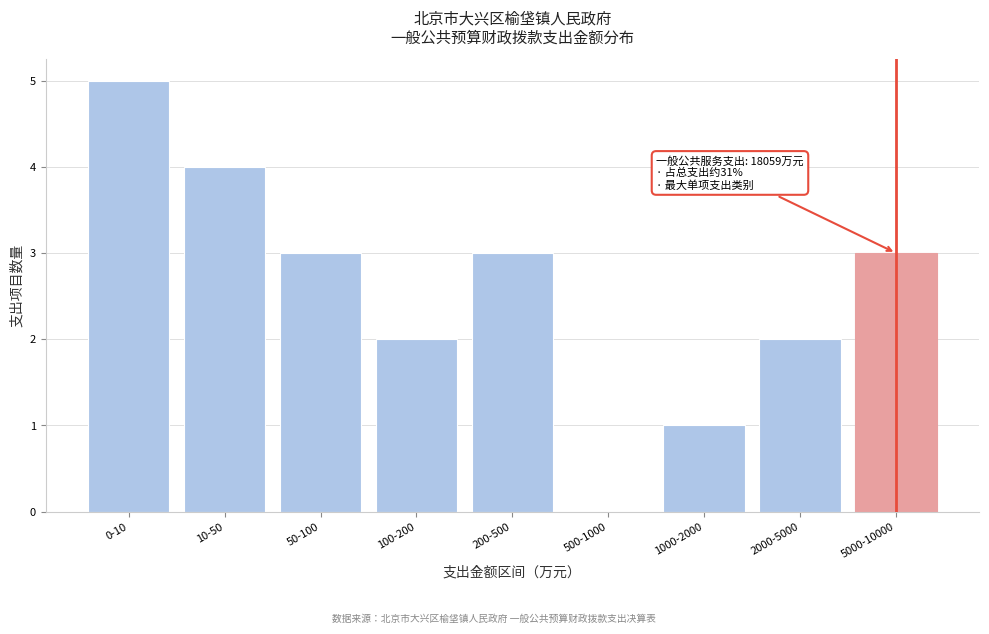

Reading left to right, extract all data points from this chart.

0-10=5	10-50=4	50-100=3	100-200=2	200-500=3	500-1000=0	1000-2000=1	2000-5000=2	5000-10000=3